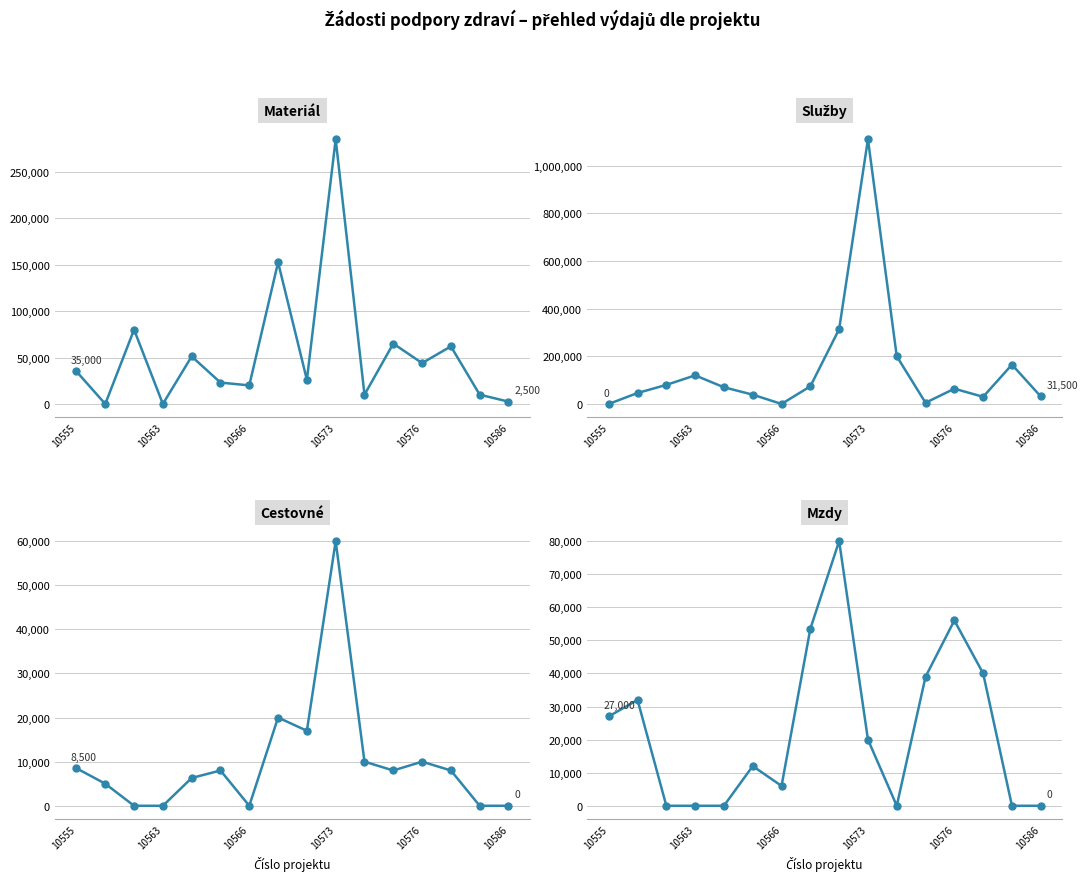

Does the chart display data point markers on the line(s)?

Yes